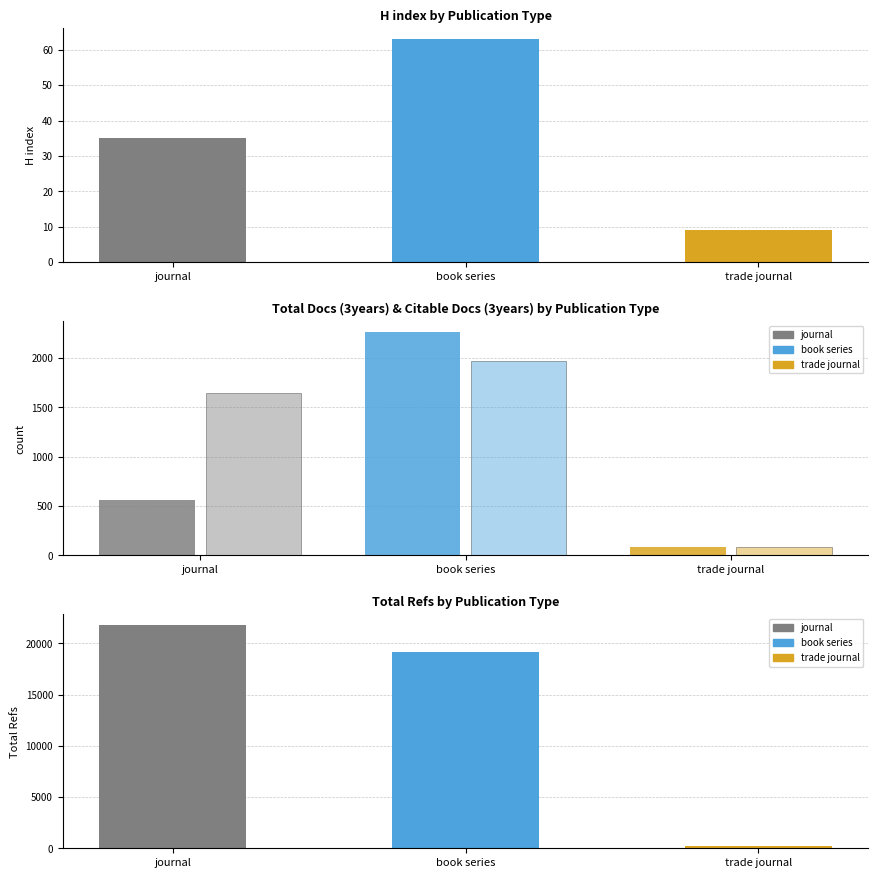

How many groups of bars are there?

3